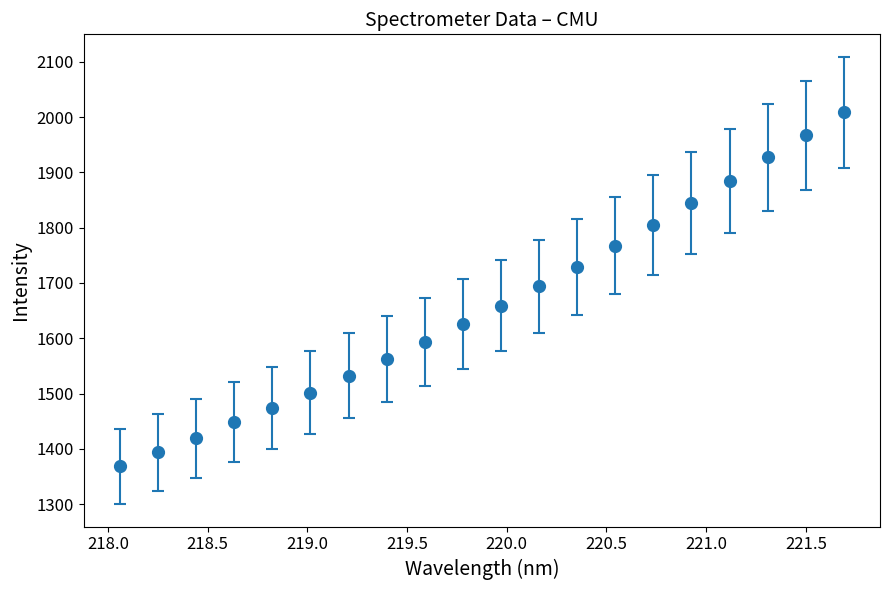

What is the value of the 7th point from the left?

1532.1